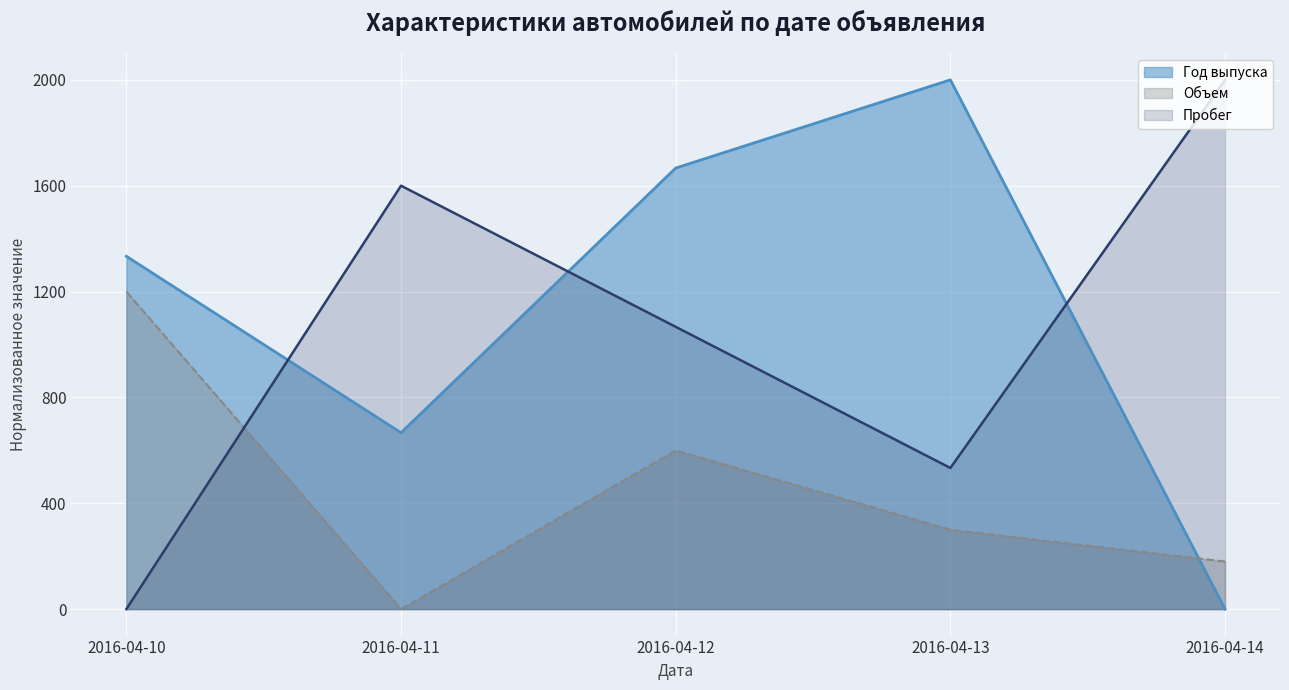

The value of Объем at 2016-04-10 is 1200.0. True or false?

True